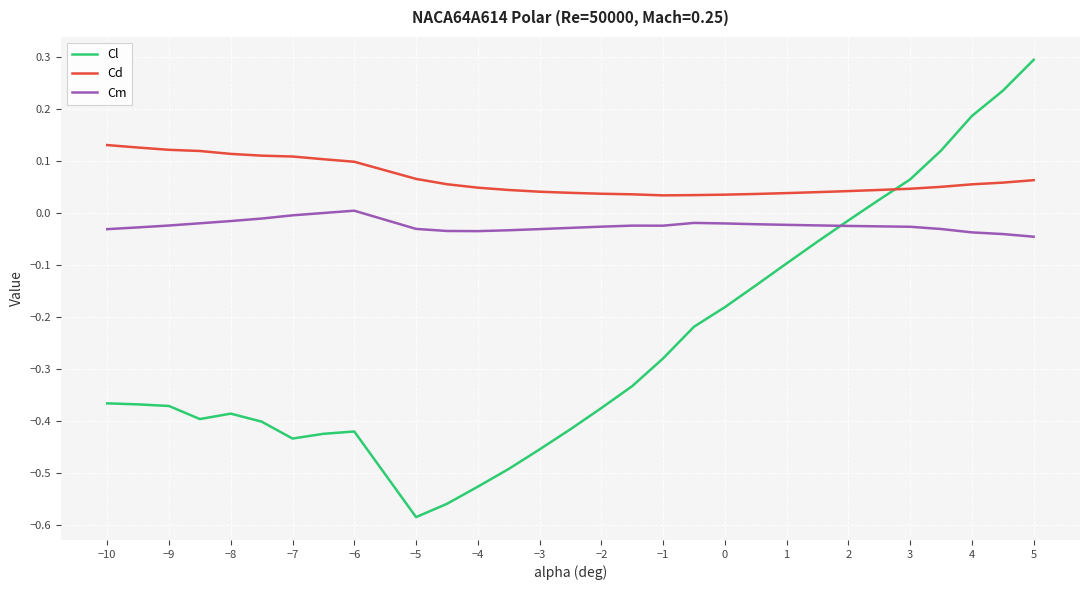

How many times do Cd and Cl cross each other?

1